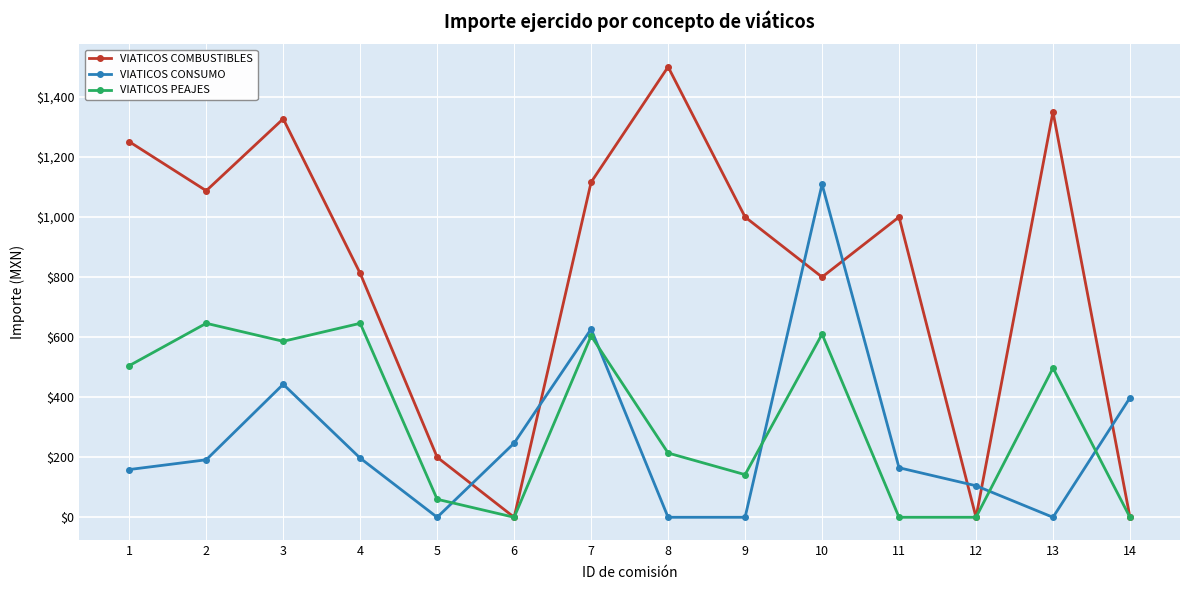

How many data points in VIATICOS COMBUSTIBLES are less than 1000?

7